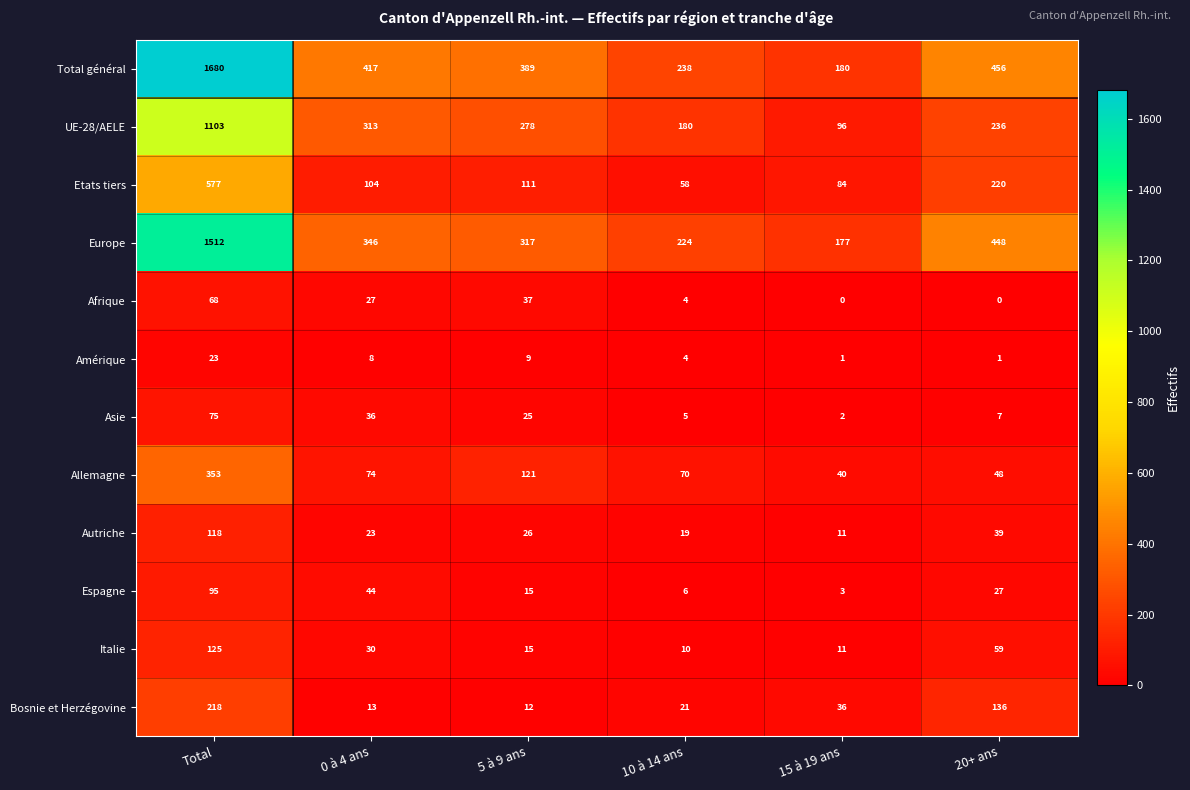

What is the difference between the second highest and second lowest values in the UE-28/AELE series?

133